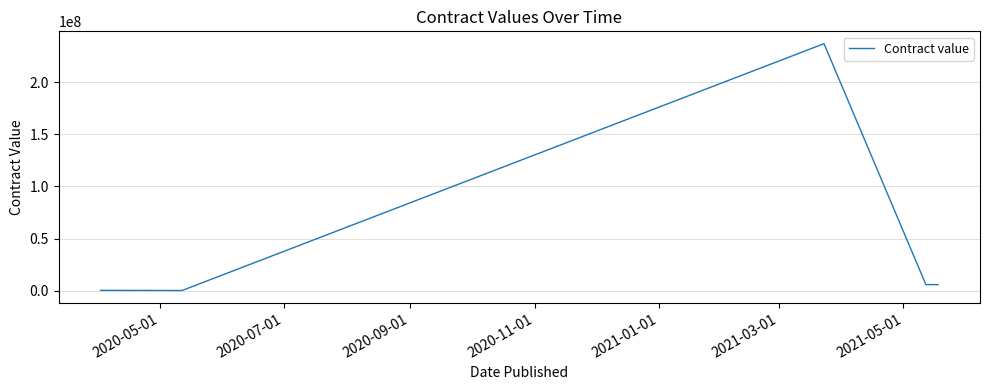

What is the average value?

49843750